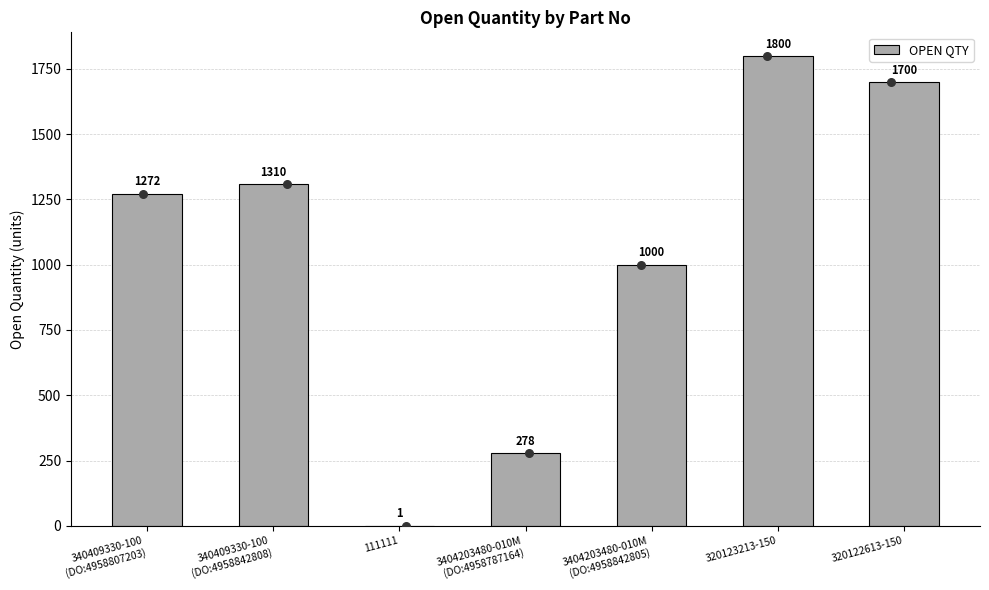

What is the ratio of the value at 320122613-150 to the value at 320123213-150?

0.9